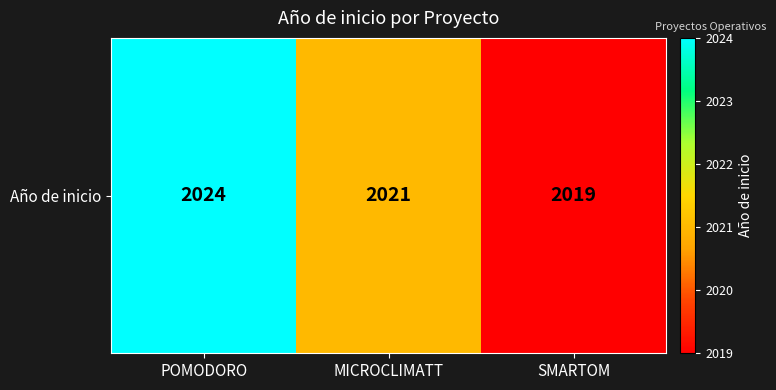

How many values are between 2019 and 2024?

3